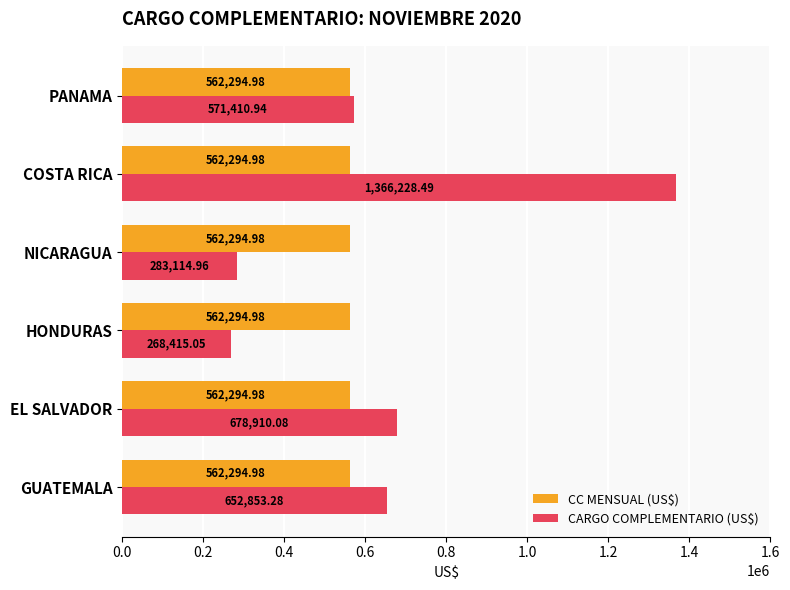

Between GUATEMALA and COSTA RICA, which series saw the biggest shift?

CARGO COMPLEMENTARIO (US$)